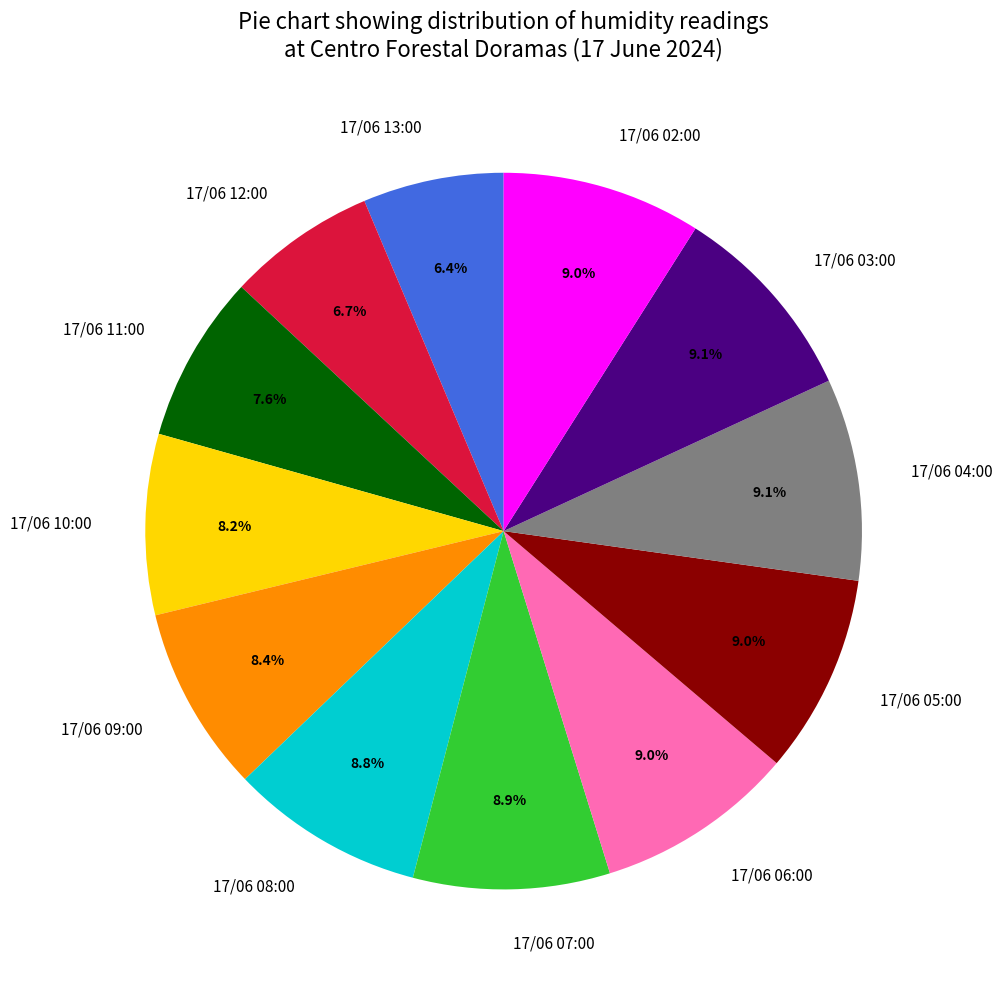

Is it true that 17/06 11:00 is 8% of the pie?

True